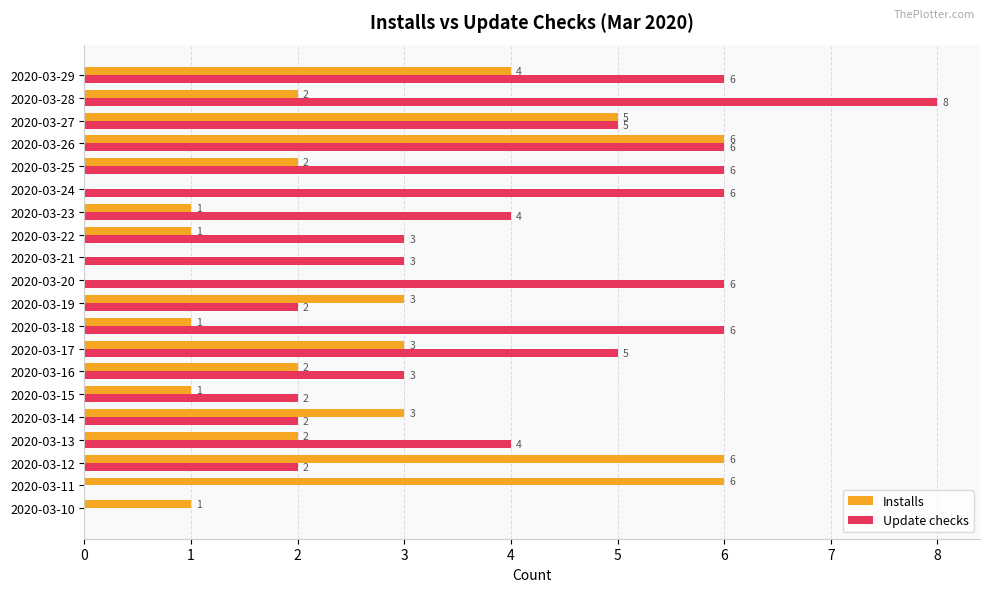

At which category is the sum across all series the highest?

2020-03-26